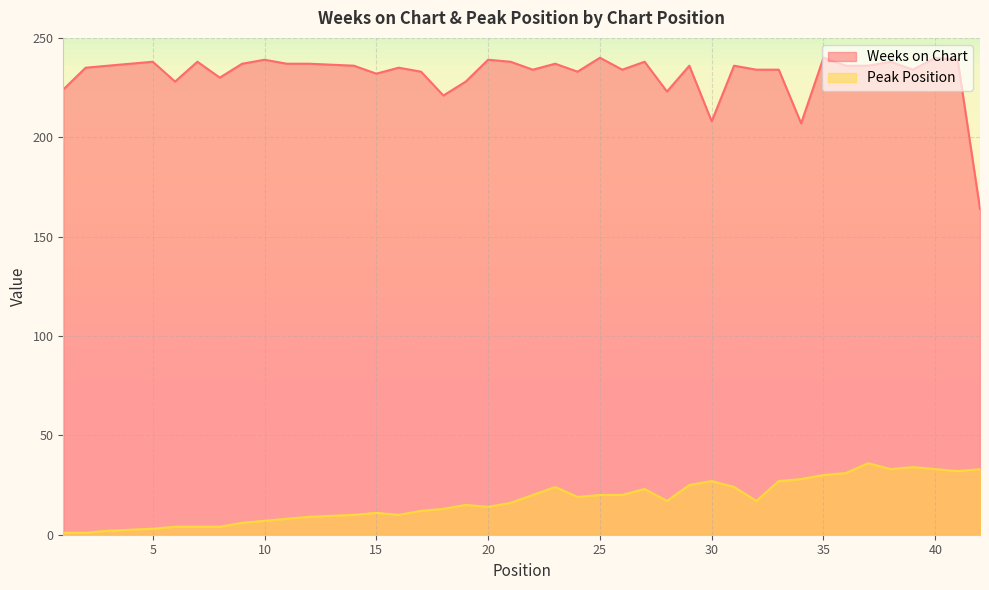

What is the sum of the Weeks on Chart values at 31 and 38?

474